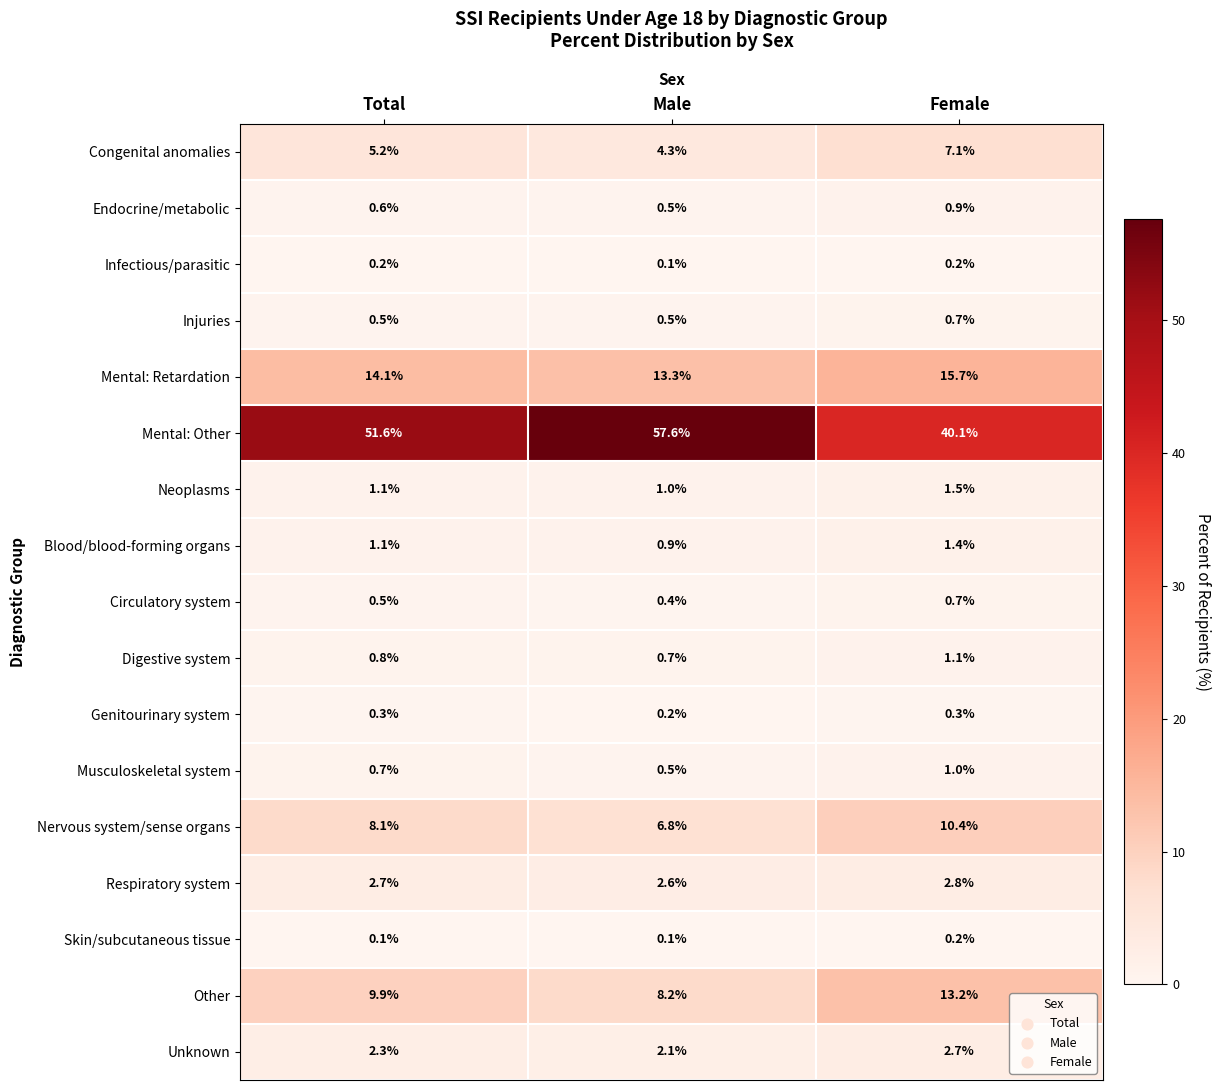

Is it true that Blood/blood-forming organs equals 0.9 at Male?

True